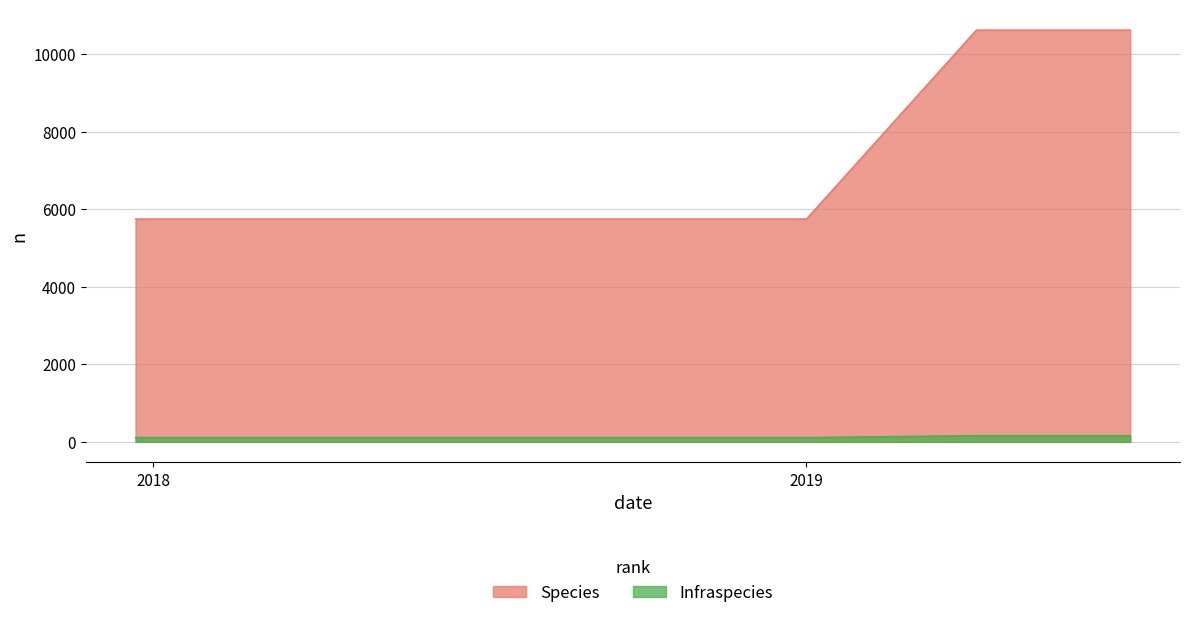

True or false: Species and Infraspecies cross at least once.

False